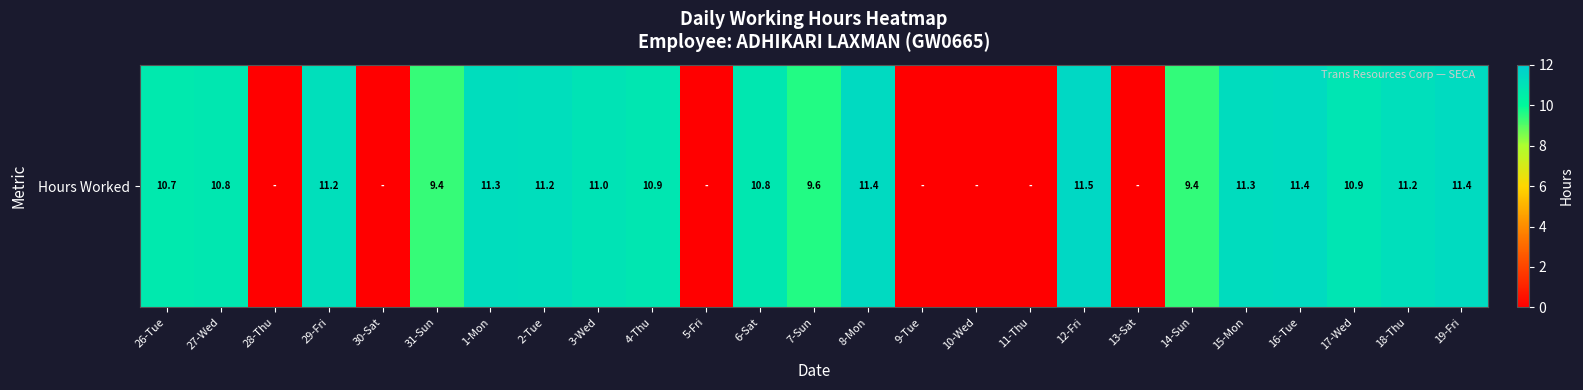

Rank the categories by value from lowest to highest.

28-Thu, 30-Sat, 5-Fri, 9-Tue, 10-Wed, 11-Thu, 13-Sat, 31-Sun, 14-Sun, 7-Sun, 26-Tue, 27-Wed, 6-Sat, 4-Thu, 17-Wed, 3-Wed, 18-Thu, 29-Fri, 2-Tue, 1-Mon, 15-Mon, 16-Tue, 19-Fri, 8-Mon, 12-Fri